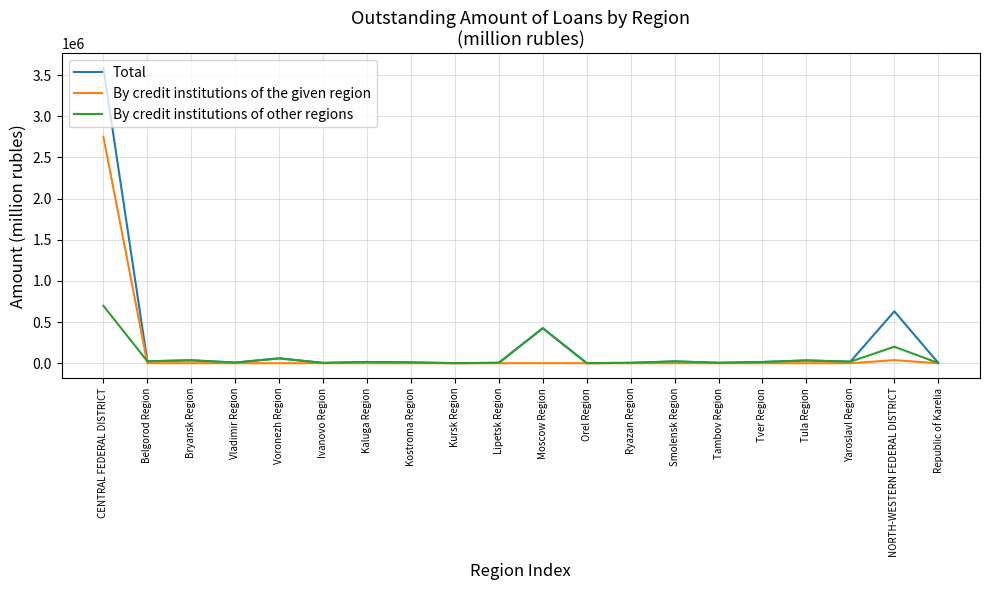

Where is By credit institutions of other regions nearest to the value 349446?

Moscow Region